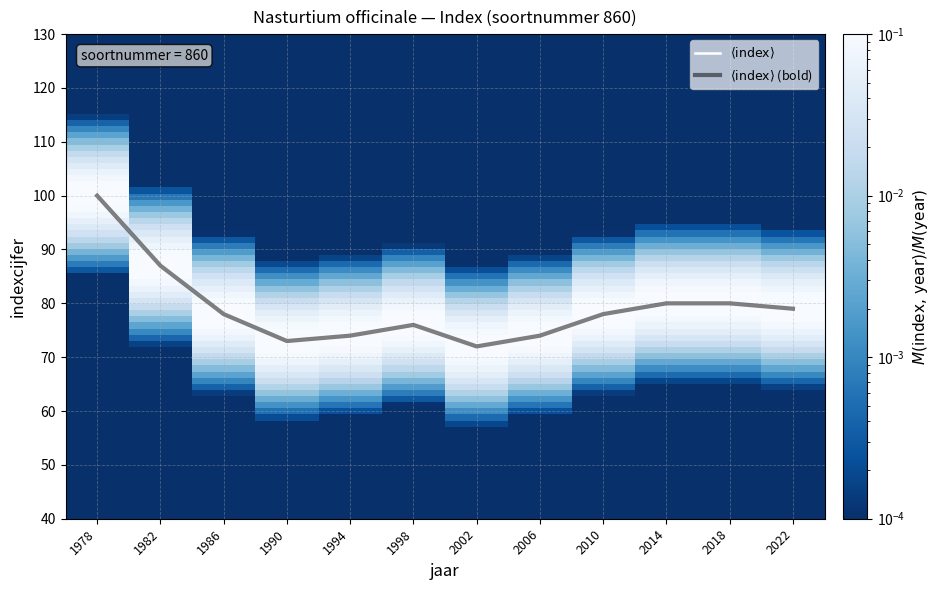

Does the chart have visible grid lines?

Yes